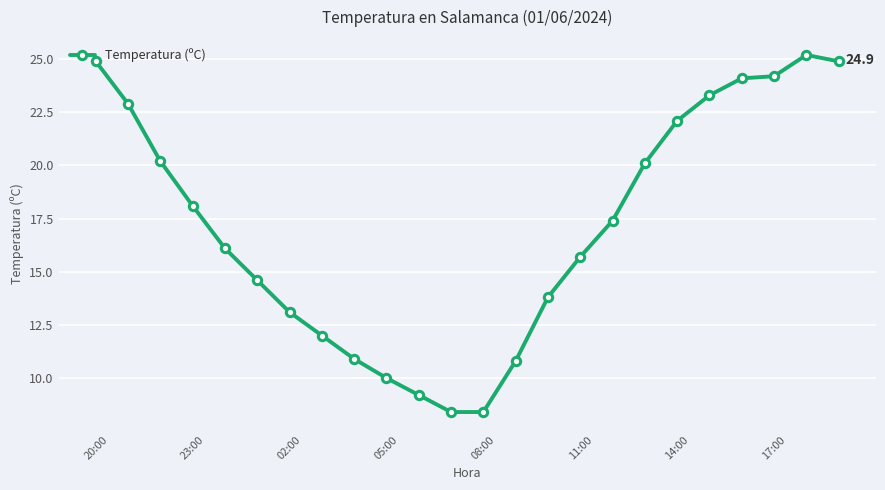

What is the difference between the second highest and second lowest values?

16.5